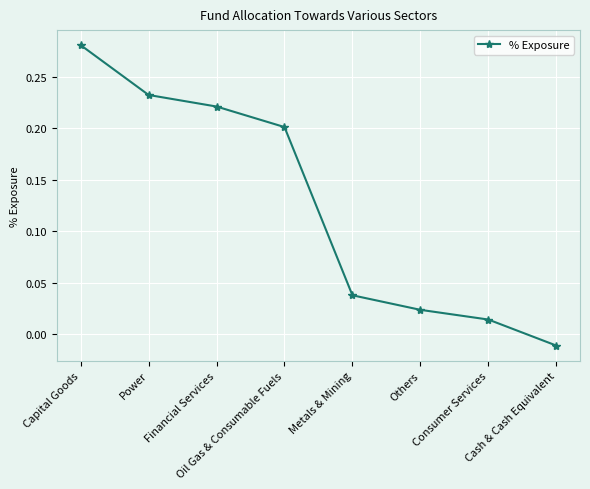

True or false: there are more than 2 points higher than both neighbors.

False